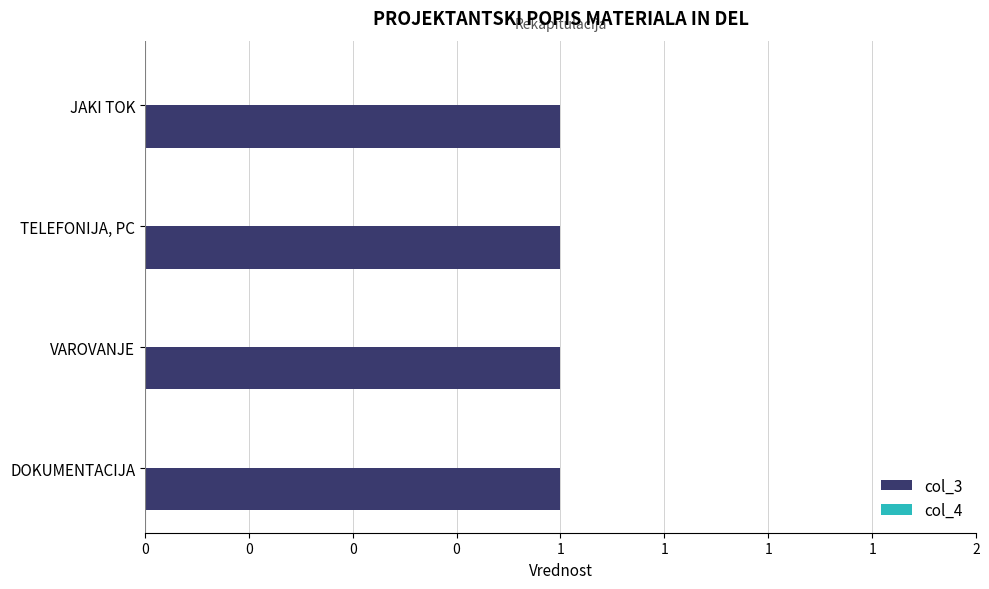

What are all the series names shown in the legend?

col_3, col_4